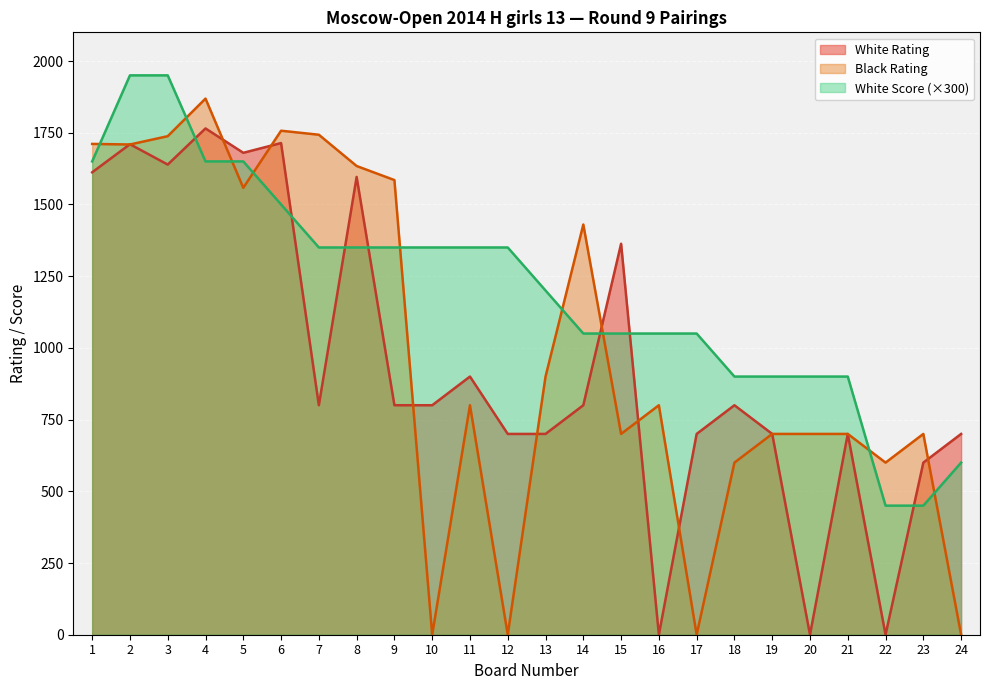

Reading left to right, transcribe all the data shown in this chart.

White Rating: 1612	1710	1639	1765	1680	1714	800	1596	800	800	900	700	700	800	1363	0	700	800	700	0	700	0	600	700
Black Rating: 1711	1709	1738	1869	1558	1757	1743	1634	1585	0	800	0	900	1430	700	800	0	600	700	700	700	600	700	0
White Score: 1650	1950	1950	1650	1650	1500	1350	1350	1350	1350	1350	1350	1200	1050	1050	1050	1050	900	900	900	900	450	450	600